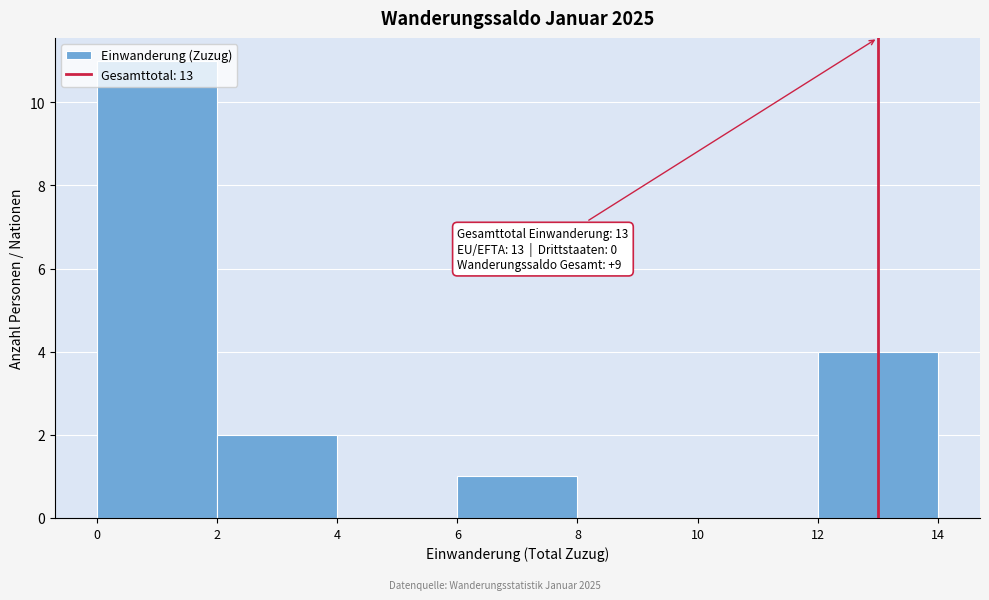

Which range on the x-axis has the tallest bar?

0 to 2